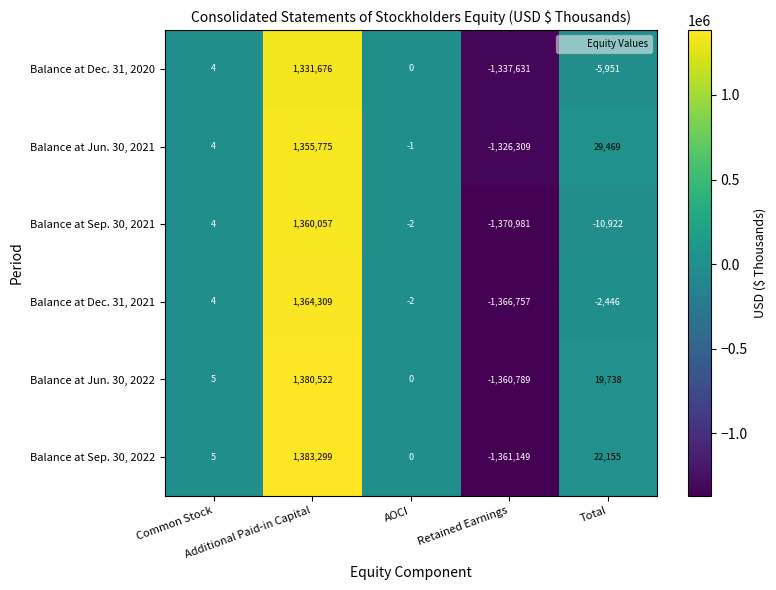

How many distinct data groups are displayed?

6